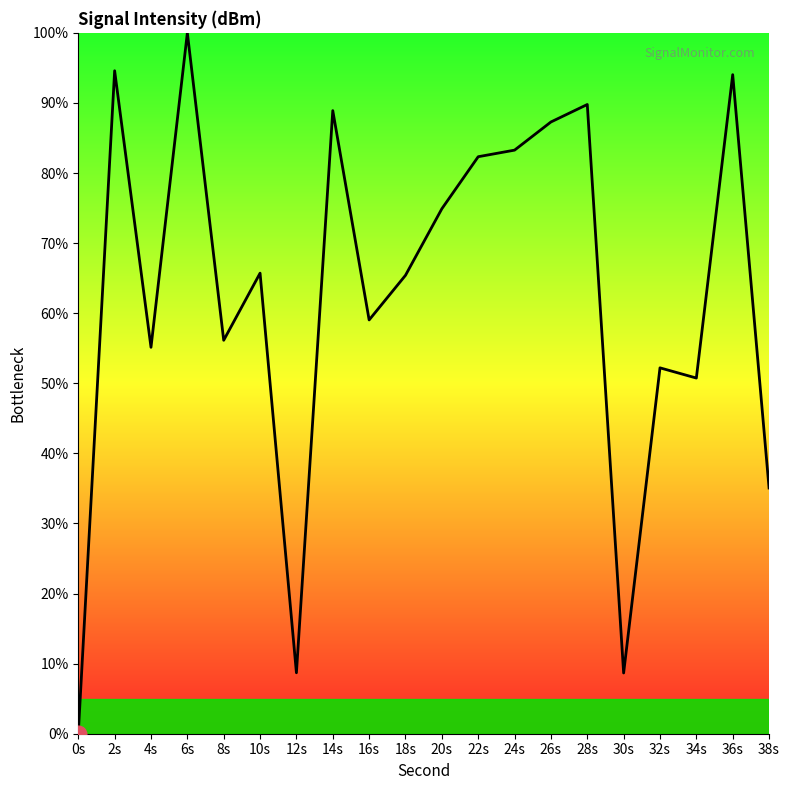

True or false: there are more than 2 points higher than both neighbors.

True